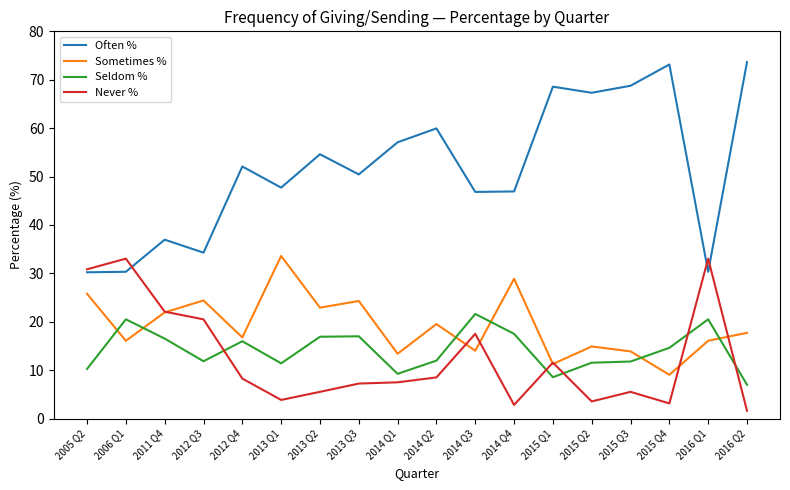

True or false: Seldom % and Often % intersect in this chart.

False